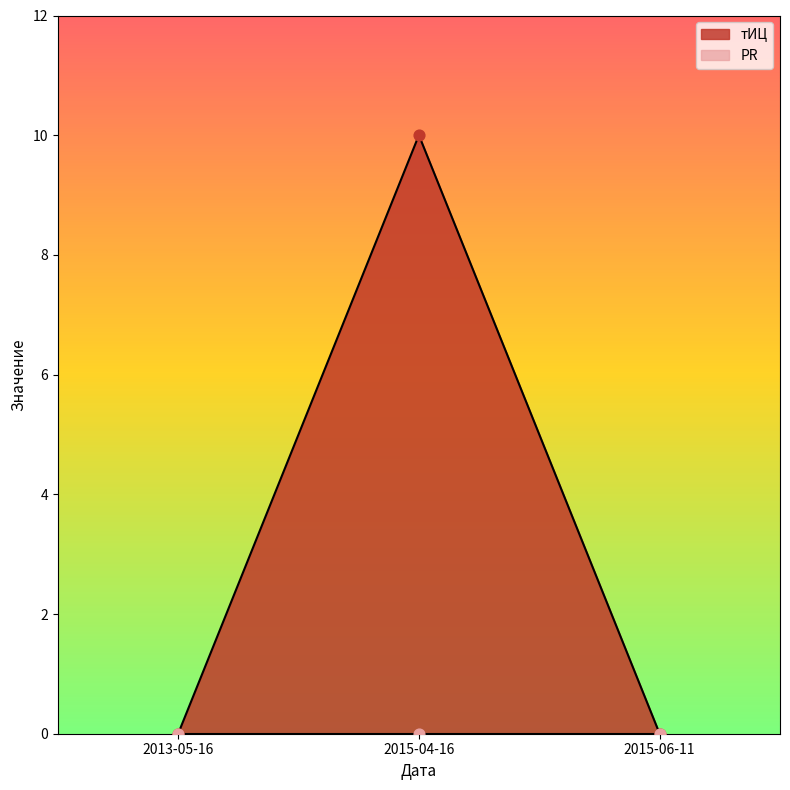

Which has a higher value, 2013-05-16 or 2015-06-11?

2013-05-16